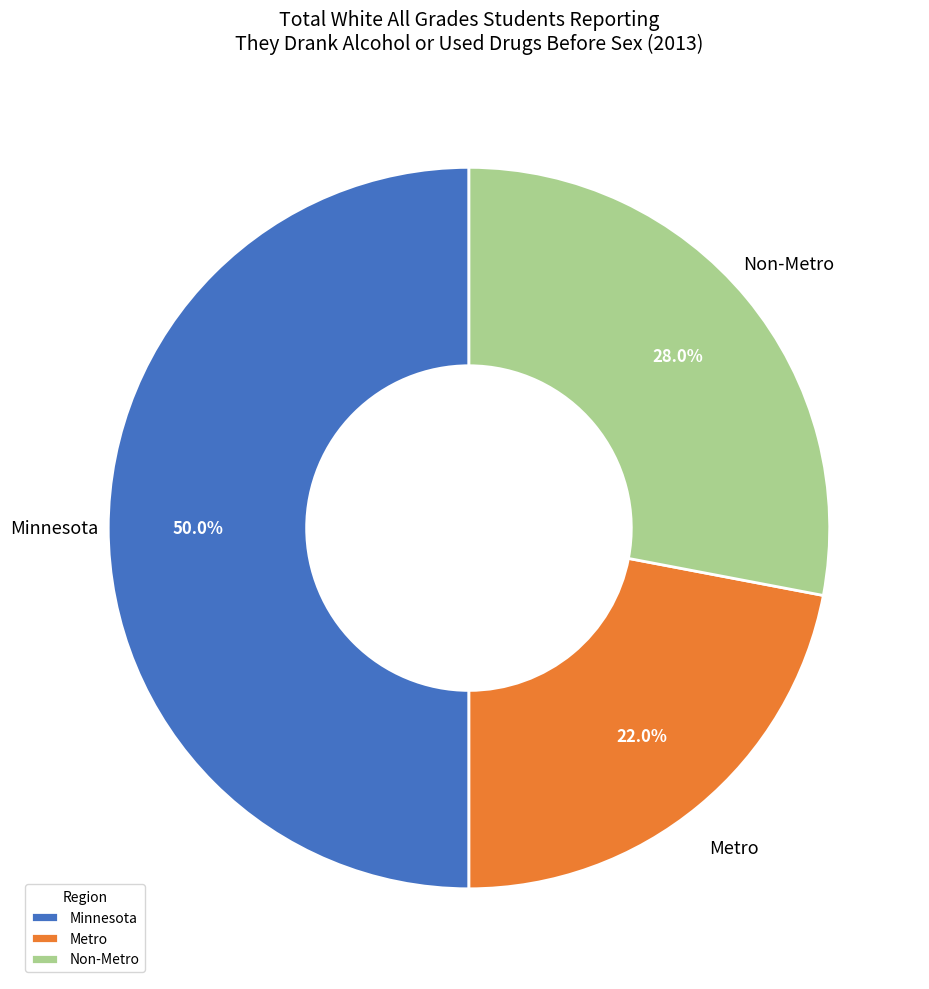

To the nearest percent, what is the difference between the Non-Metro and Minnesota slice percentages?

22%